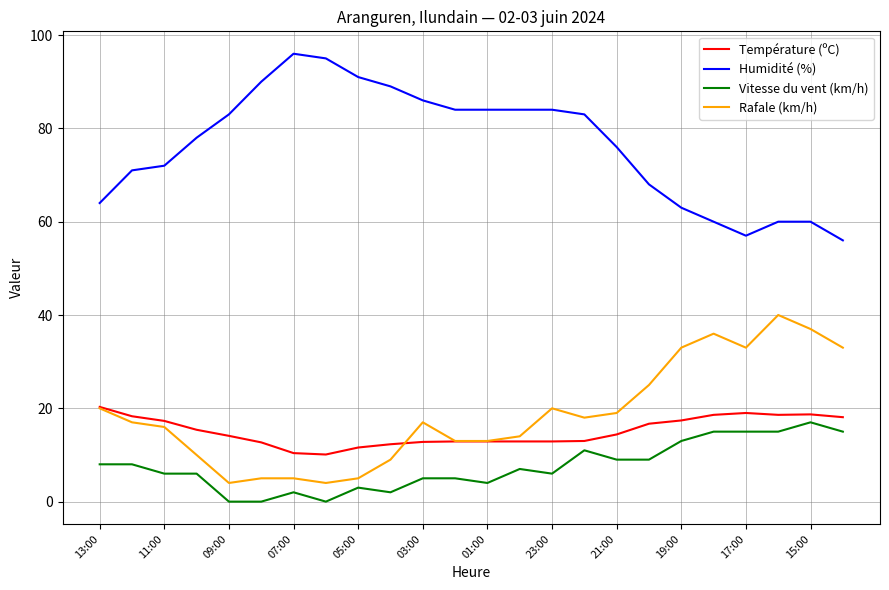

What is the maximum value for Rafale (km/h)?

40.0